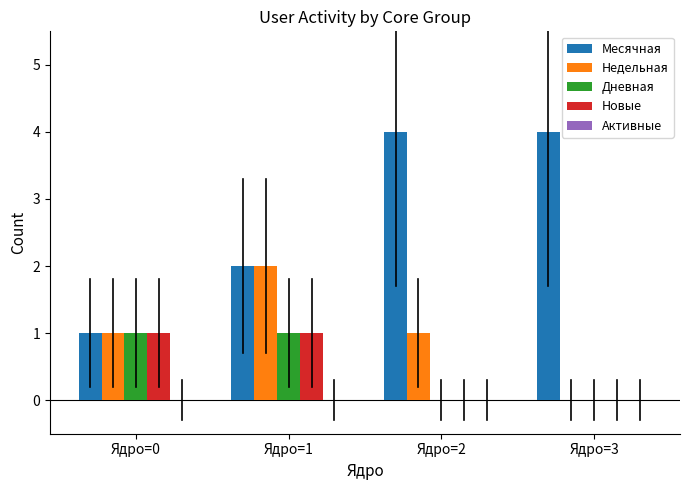

What is the greatest value displayed?

4